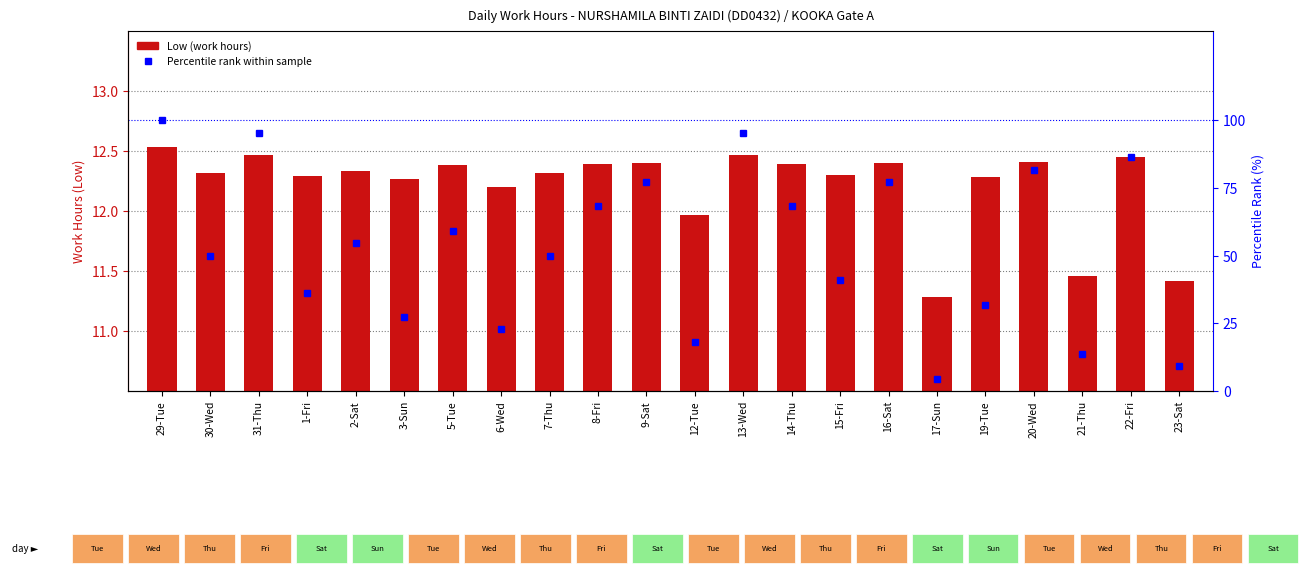

List the labels in order of Low (work hours) value, largest first.

29-Tue, 31-Thu, 13-Wed, 22-Fri, 20-Wed, 9-Sat, 16-Sat, 8-Fri, 14-Thu, 5-Tue, 2-Sat, 30-Wed, 7-Thu, 15-Fri, 1-Fri, 19-Tue, 3-Sun, 6-Wed, 12-Tue, 21-Thu, 23-Sat, 17-Sun